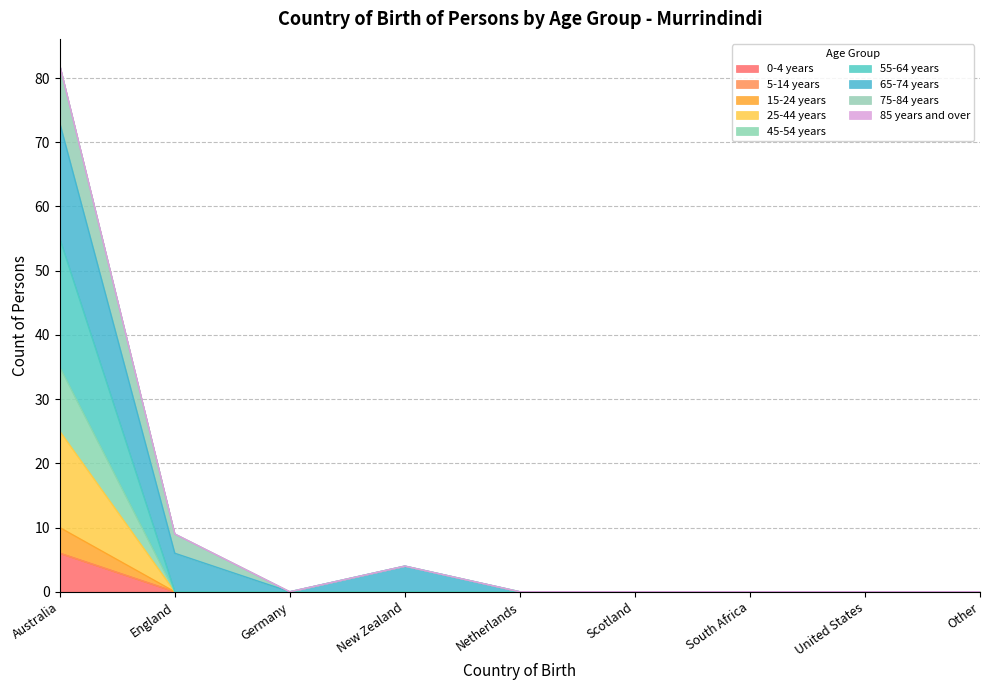

How many lines are shown in the chart?

9